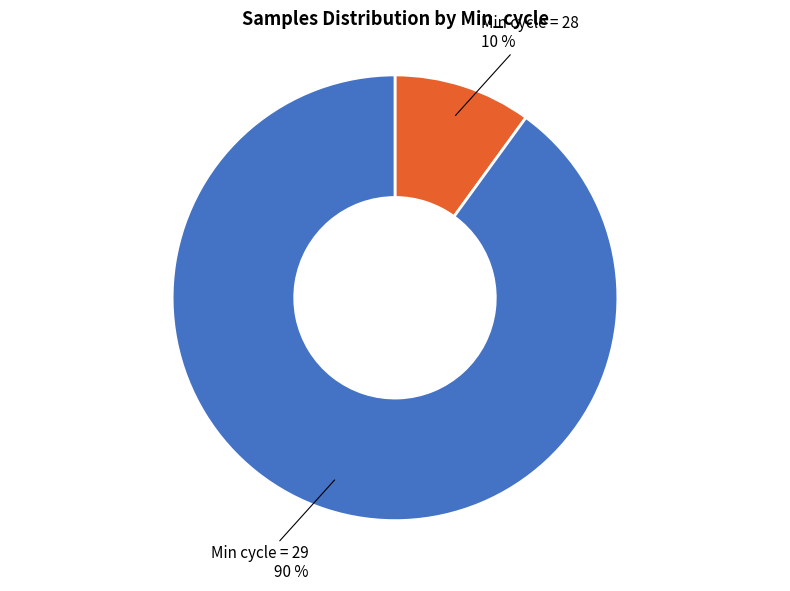

To the nearest percent, what is the average slice percentage?

50%